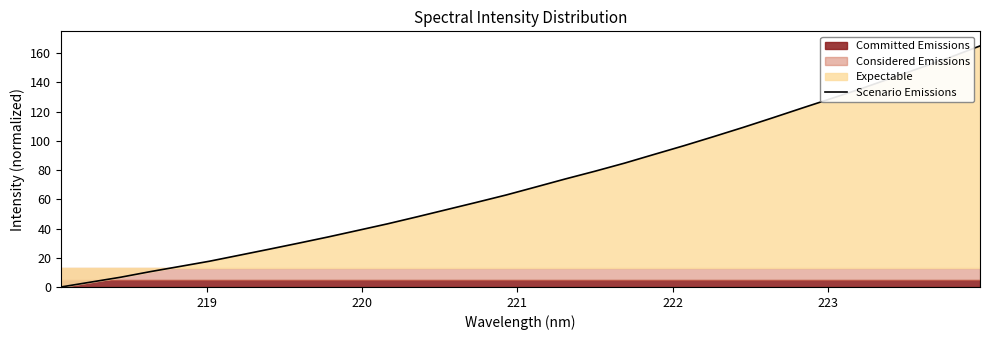

What is the difference between the second highest and second lowest values?

154.0